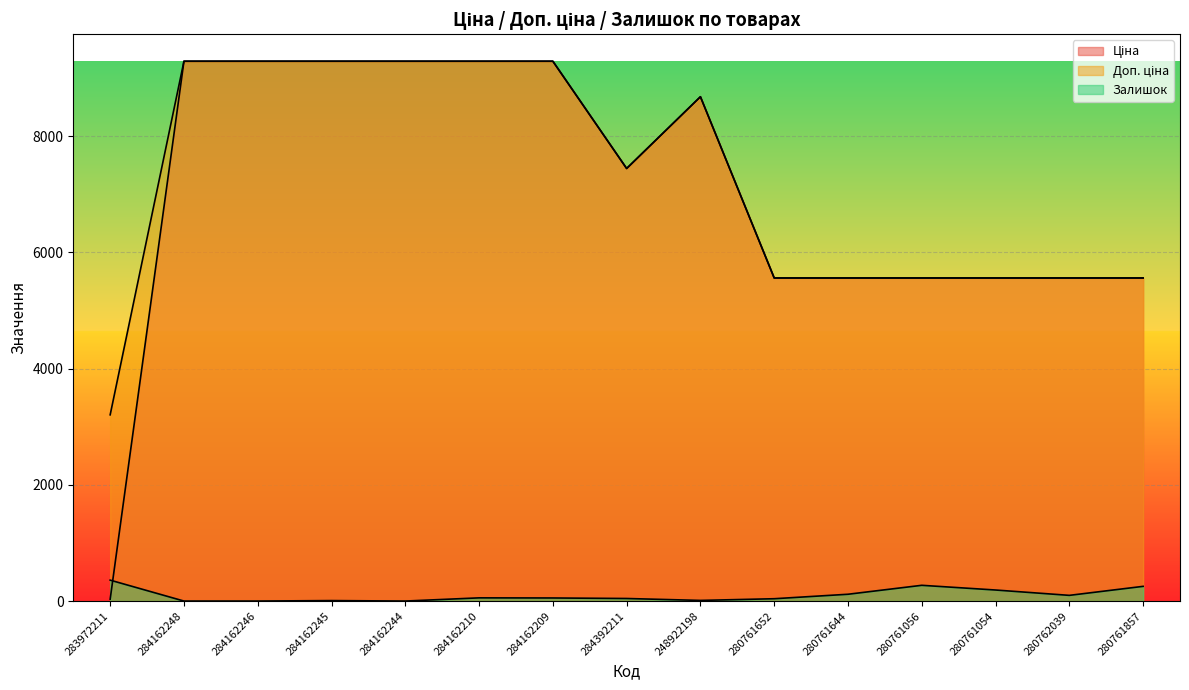

What is the difference between the Доп. ціна values at 280761652 and 284392211?

1884.3